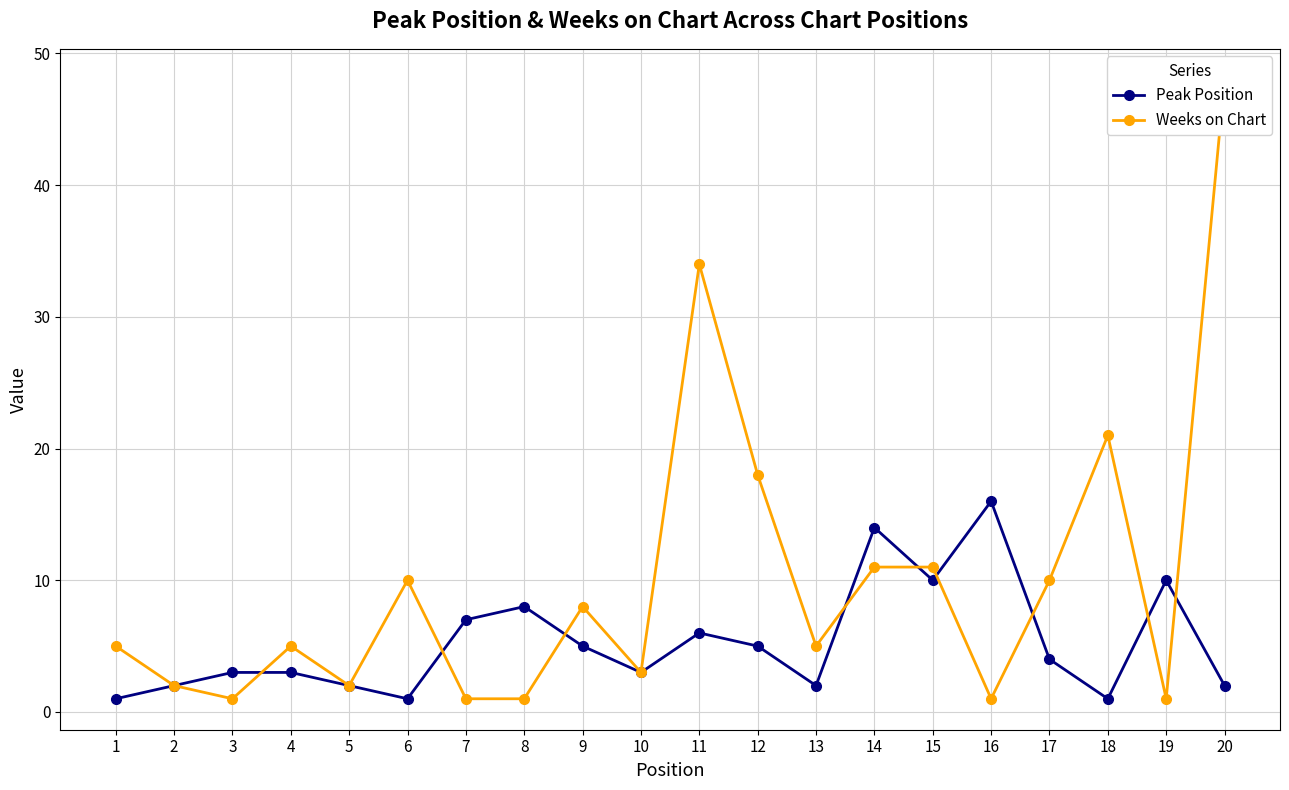

Between 12 and 20, which series saw the biggest shift?

Weeks on Chart